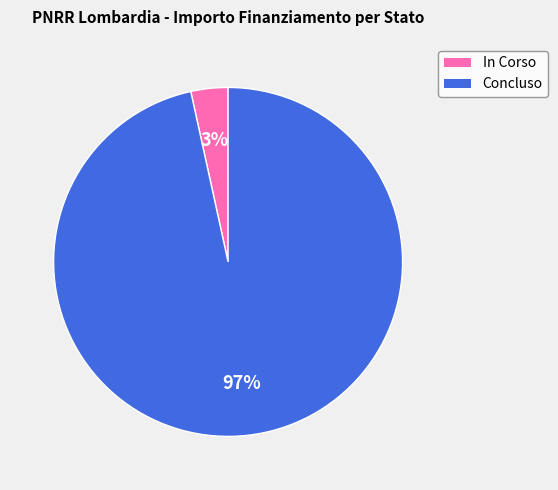

Is there any slice that represents more than half of the pie?

Yes